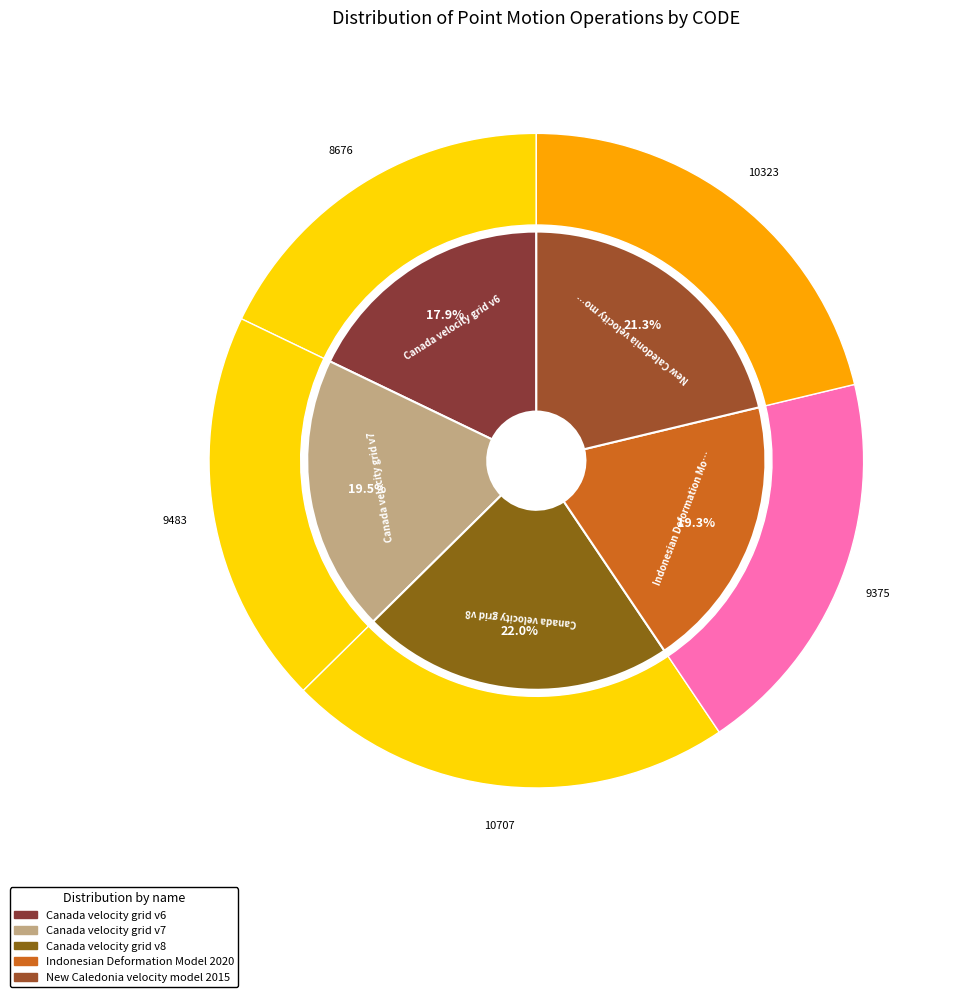

Does any single category account for the majority?

No